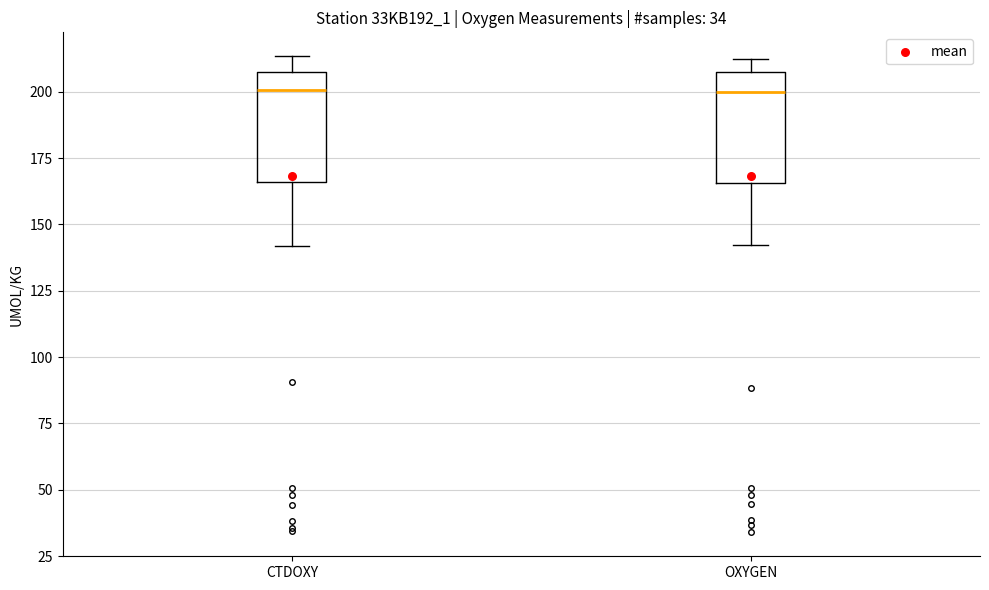

Reading left to right, transcribe this box plot: for each box, give where its median line is, the range the box spans, and where its two whiskers end, as read against the y-axis. The values are not printed on the chart, so give them approximately, as read against the axis.

CTDOXY: median 200, box 165 to 210, whiskers 140 to 215
OXYGEN: median 200, box 165 to 210, whiskers 140 to 210 (just above the box's upper edge)